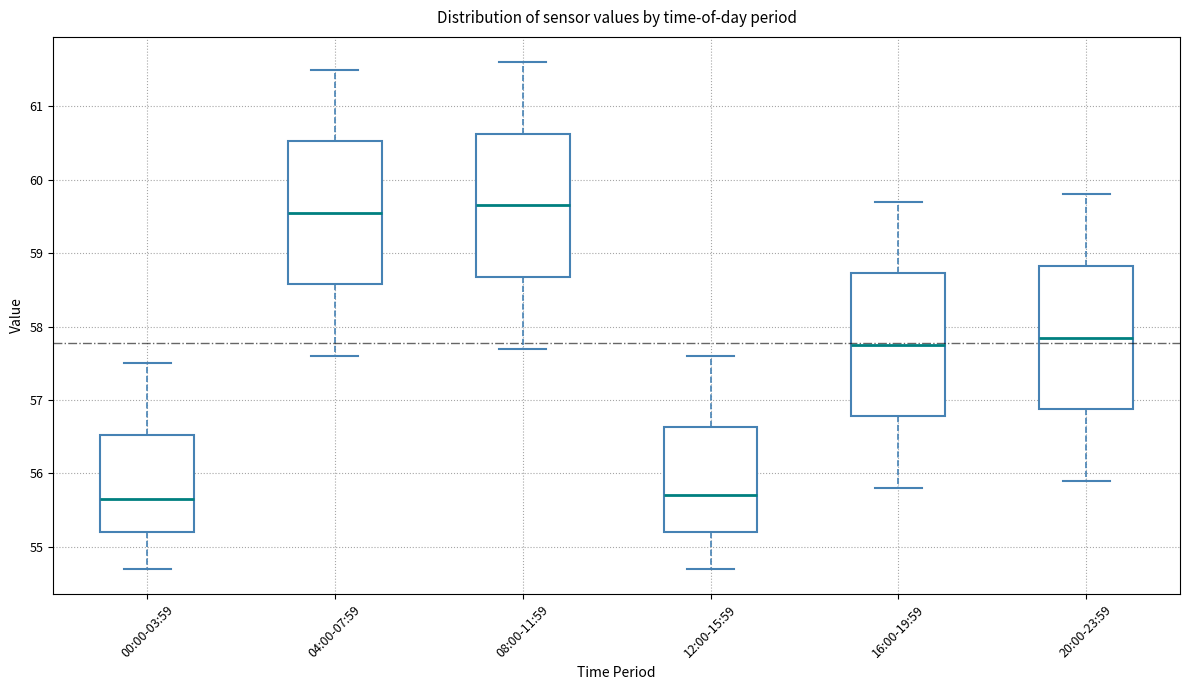

Where is the lower edge of the box for 04:00-07:59 on the y-axis? The values are not printed on the chart, so give them approximately, as read against the axis.

58.6